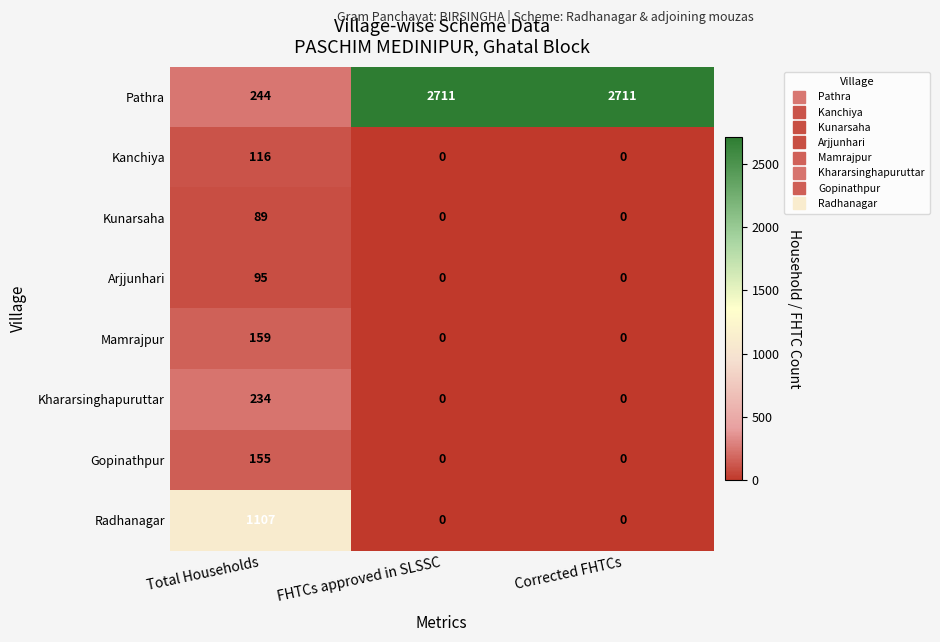

What is the total value across all series at Corrected FHTCs?

2711